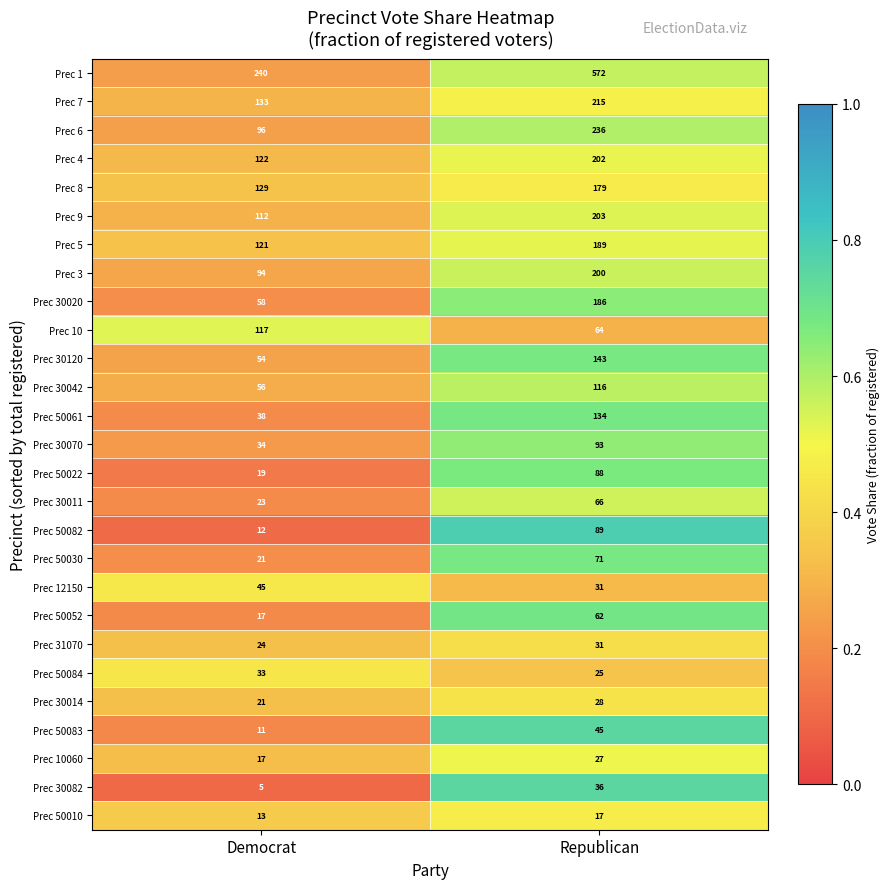

True or false: Prec 12150 has a value of 69 at Democrat.

False